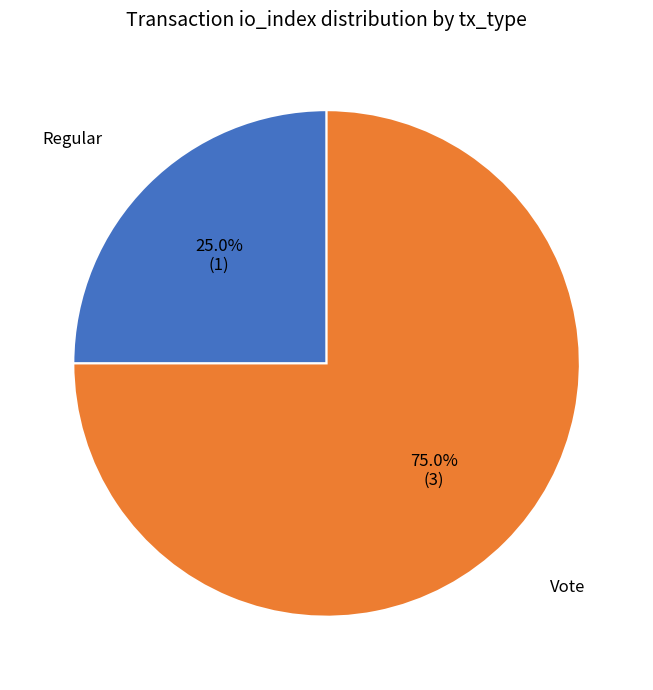

Rank the categories by value from highest to lowest.

Vote, Regular